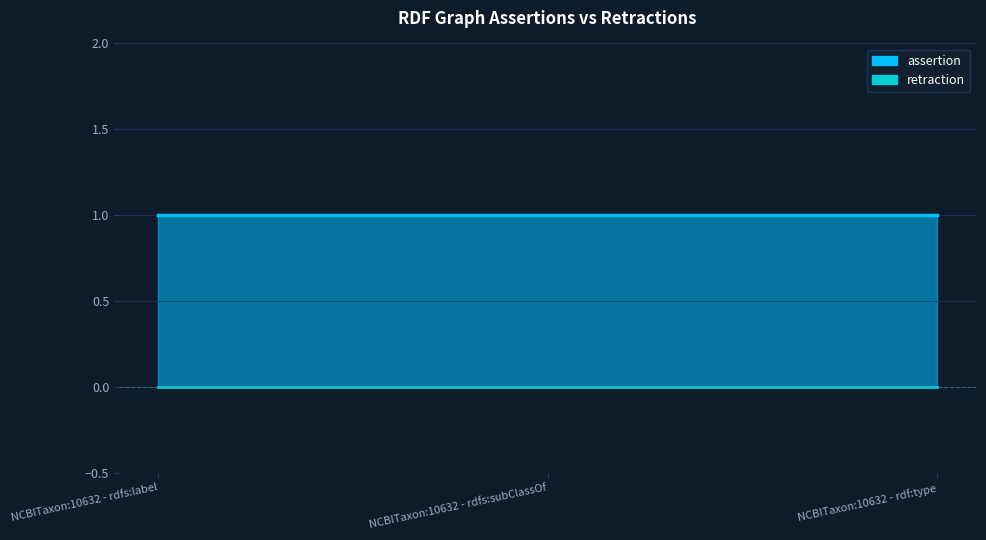

What is the maximum value shown in the chart?

1